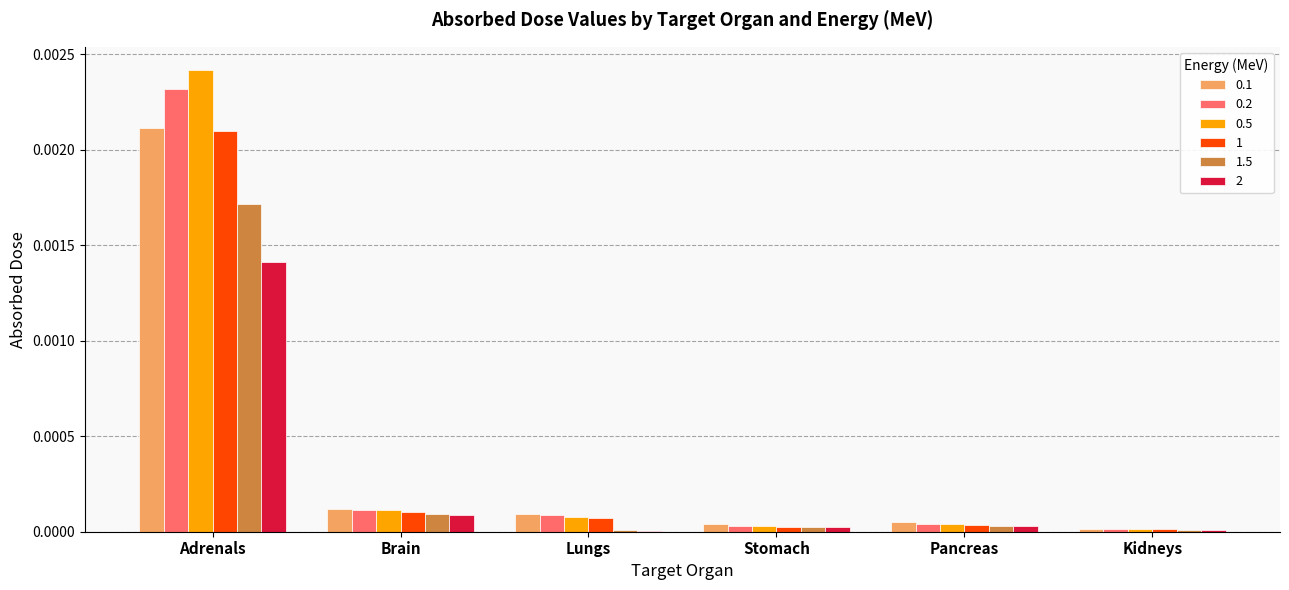

At which category is the sum across all series the highest?

Adrenals